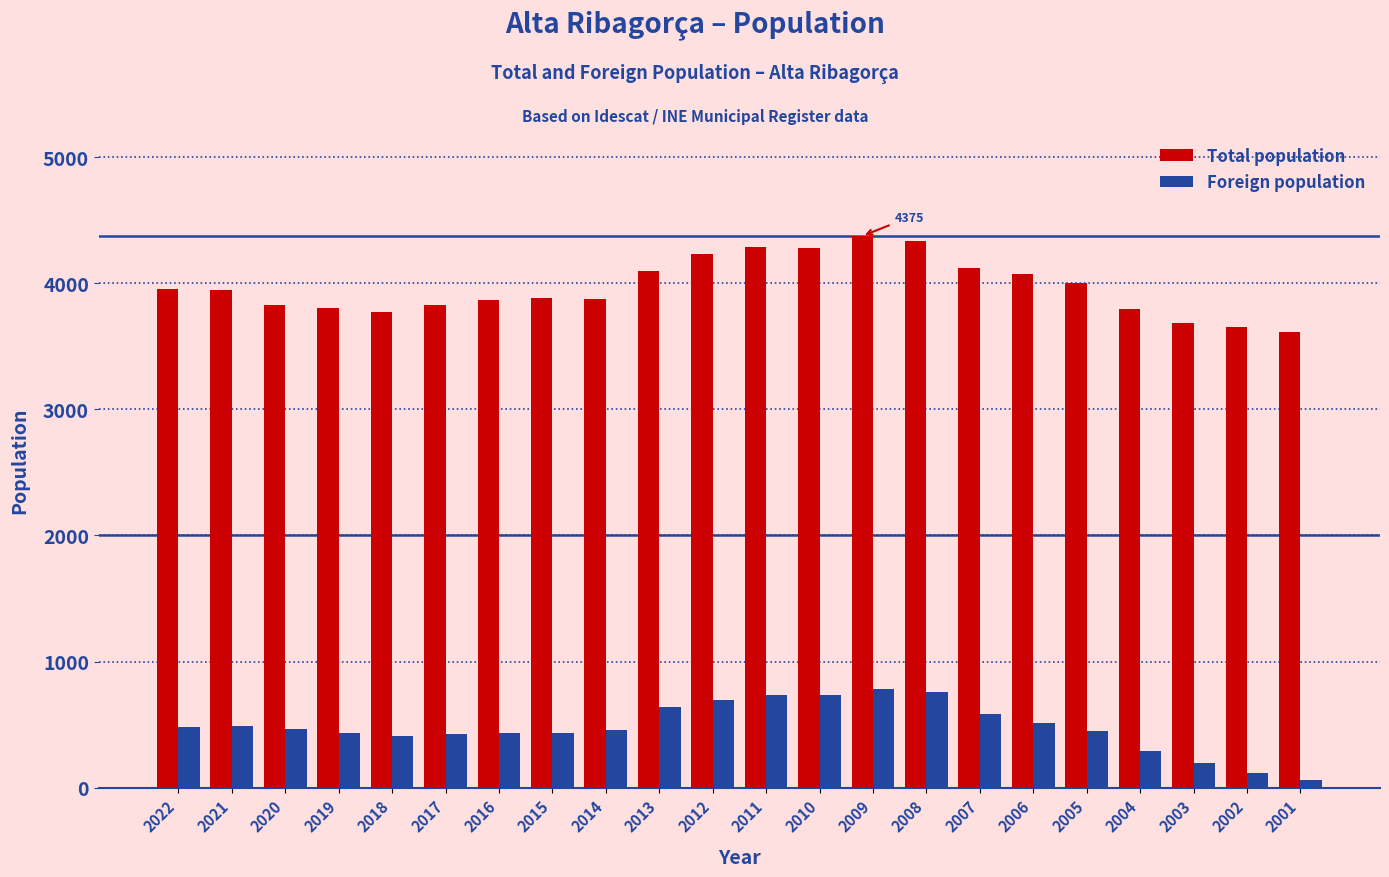

Between 2008 and 2007, which series saw the biggest shift?

Total population